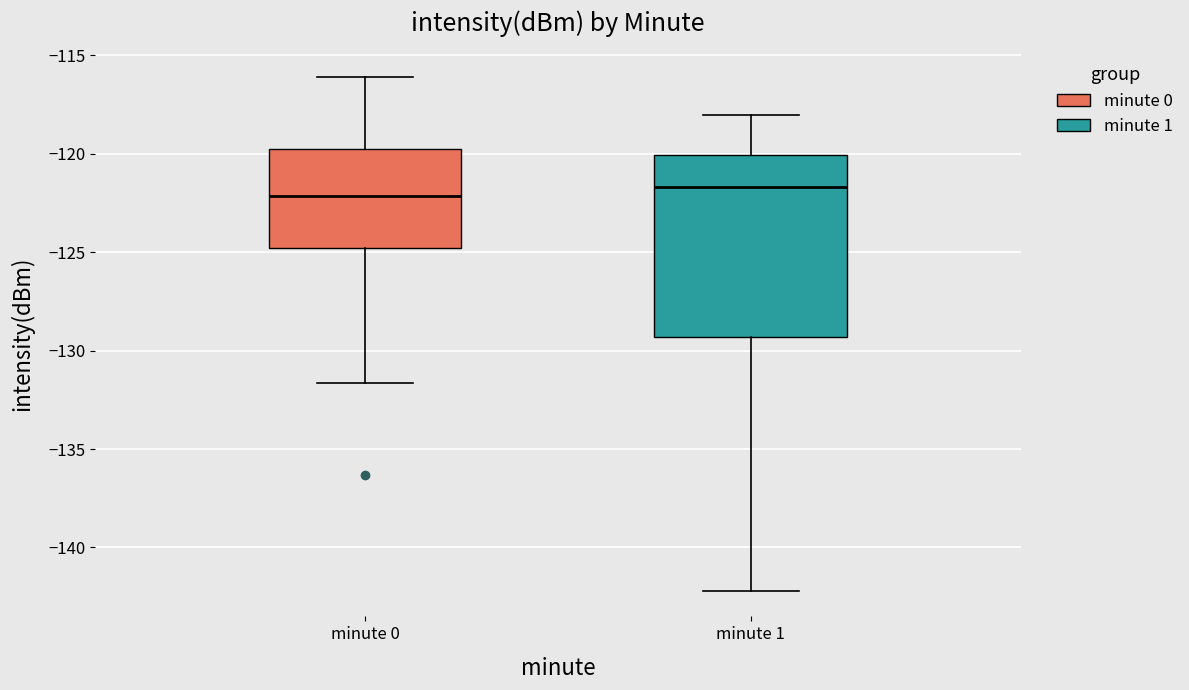

Reading left to right, transcribe this box plot: for each box, give where its median line is, the range the box spans, and where its two whiskers end, as read against the y-axis. The values are not printed on the chart, so give them approximately, as read against the axis.

minute 0: median -122.0, box -125.0 to -120.0, whiskers -131.5 to -116.0
minute 1: median -121.5, box -129.5 to -120.0, whiskers -142.0 to -118.0